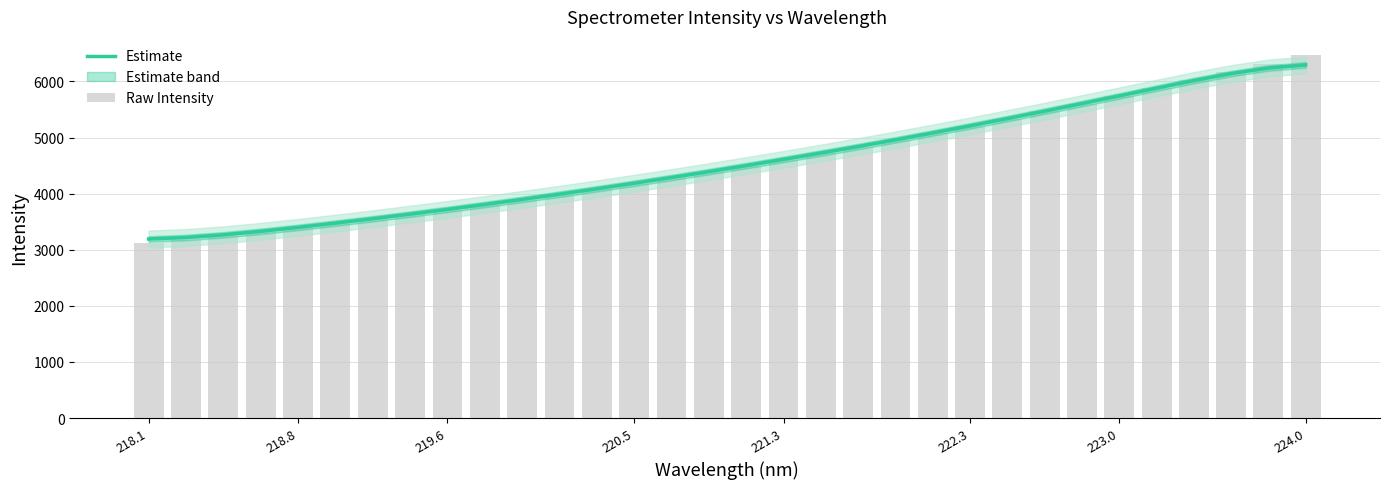

Which category has the lowest value across all series?

218.1